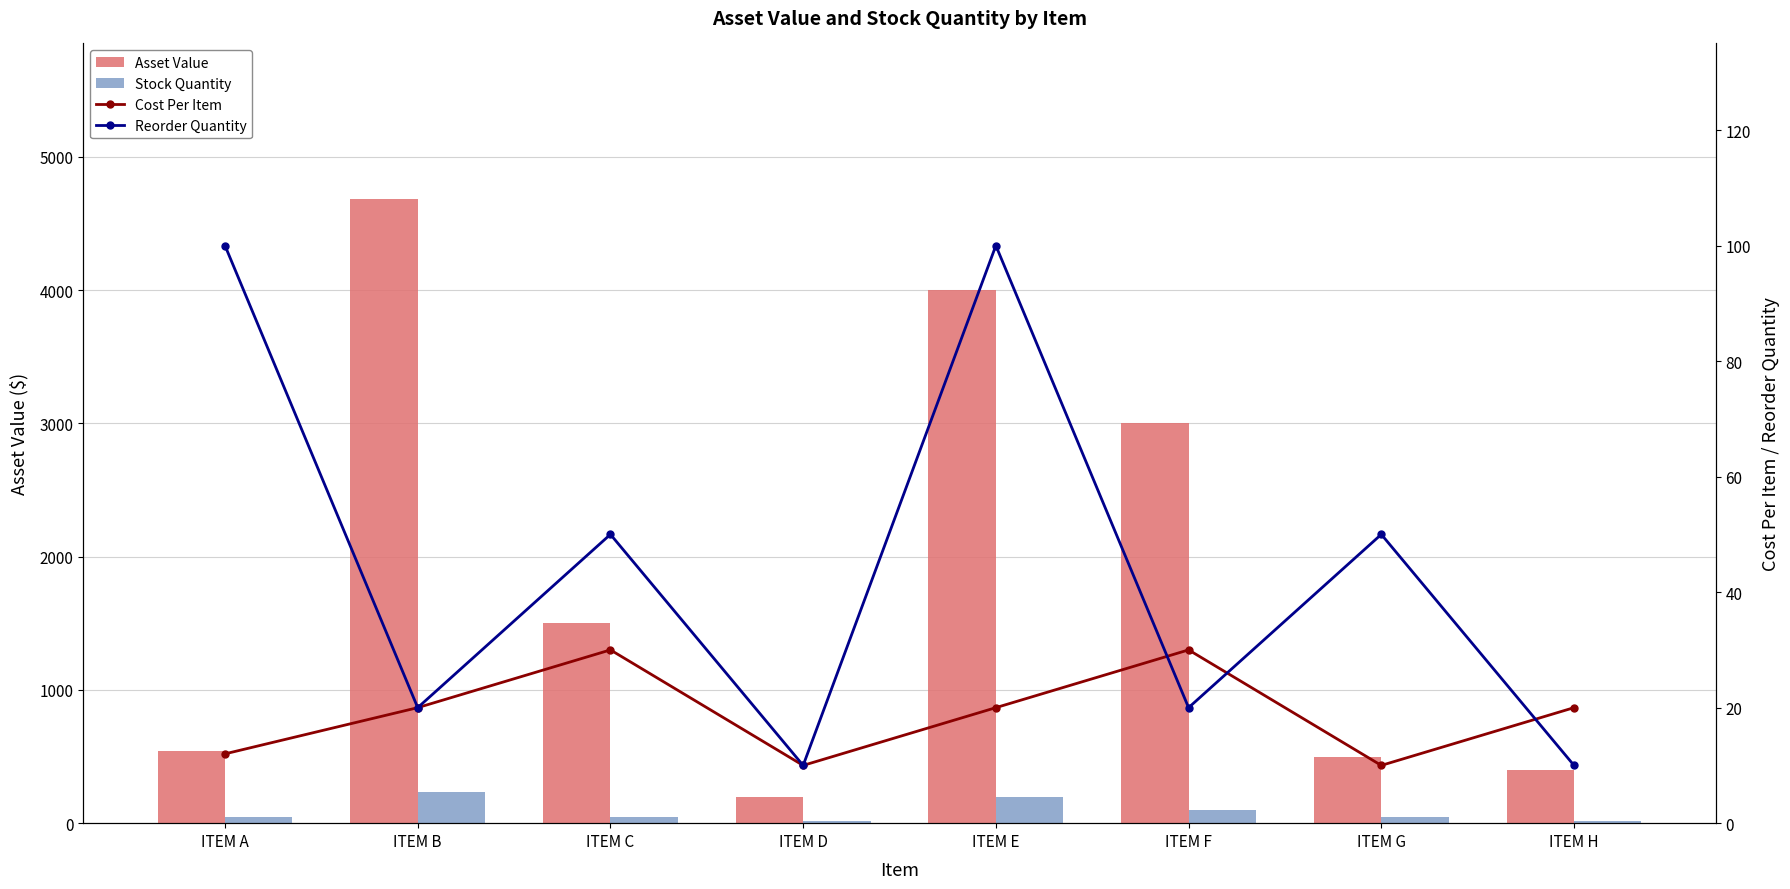

Where is Asset Value nearest to the value 2440?

ITEM F